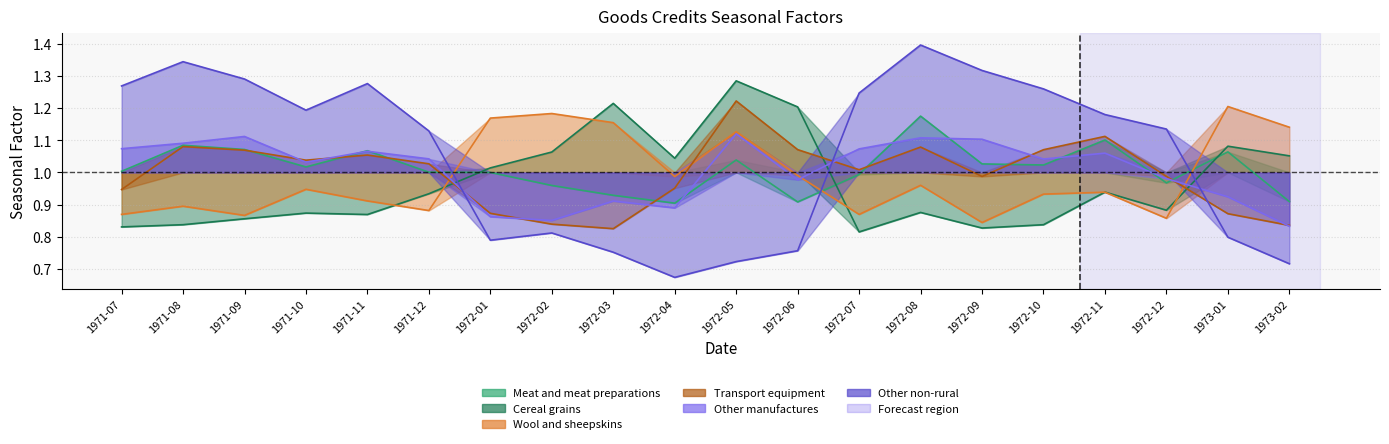

Rank the categories by Wool and sheepskins value from highest to lowest.

1973-01, 1972-02, 1972-01, 1972-03, 1973-02, 1972-05, 1972-06, 1972-04, 1972-08, 1971-10, 1972-11, 1972-10, 1971-11, 1971-08, 1971-12, 1971-07, 1972-07, 1971-09, 1972-12, 1972-09